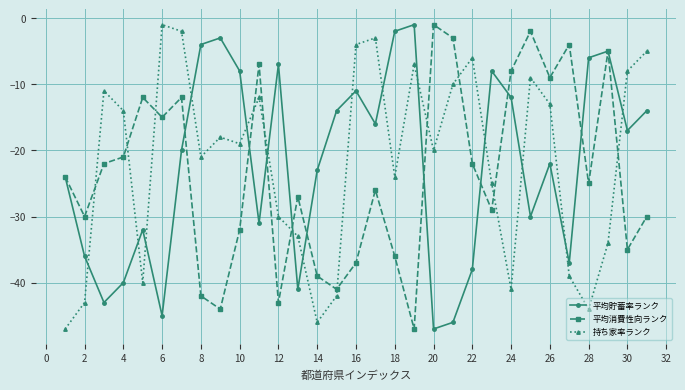

In 平均貯蓄率ランク, how many points are higher than both neighbors (excluding endpoints)?

8